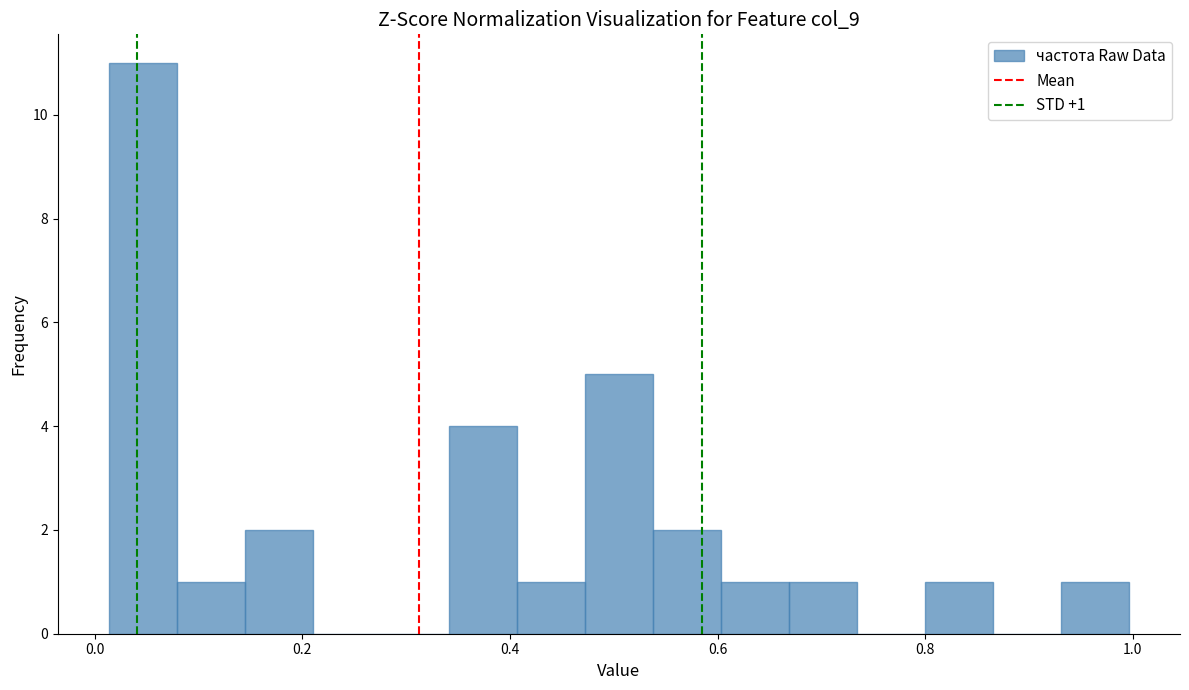

Read against the x-axis, roughly where is the centre of the tallest bar?

0.04